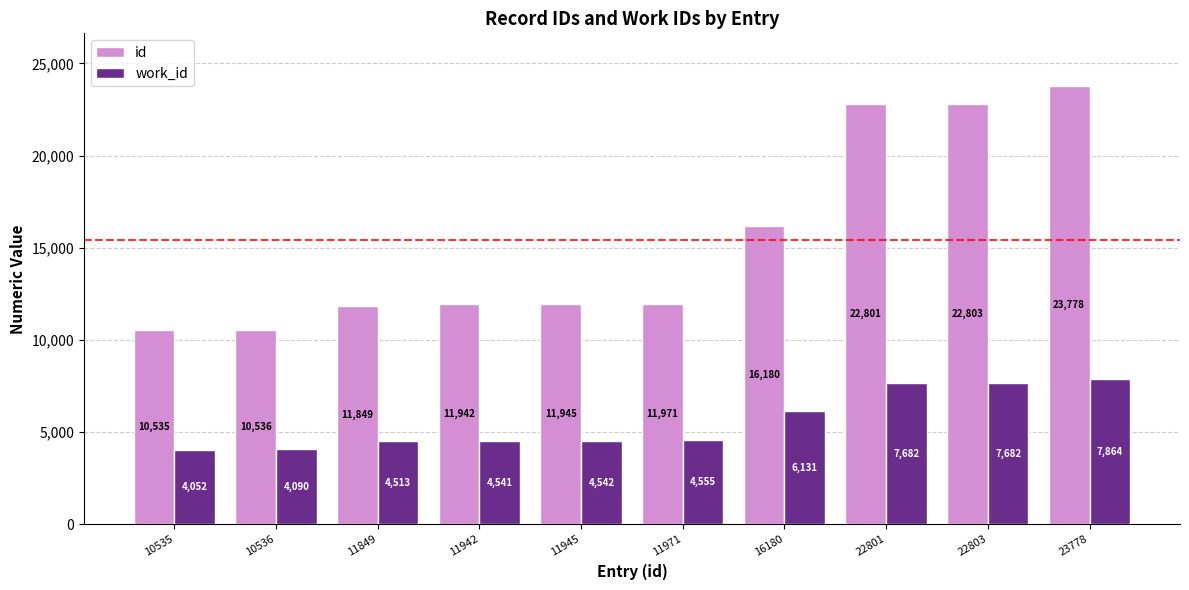

Rank the series by their maximum value, from lowest to highest.

work_id, id